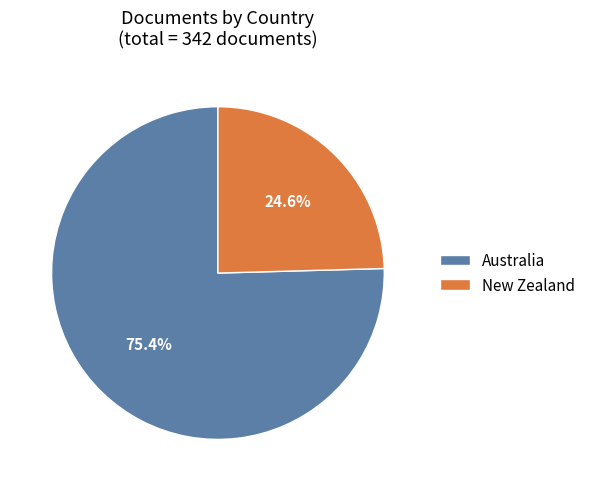

Rank the categories by value from highest to lowest.

Australia, New Zealand